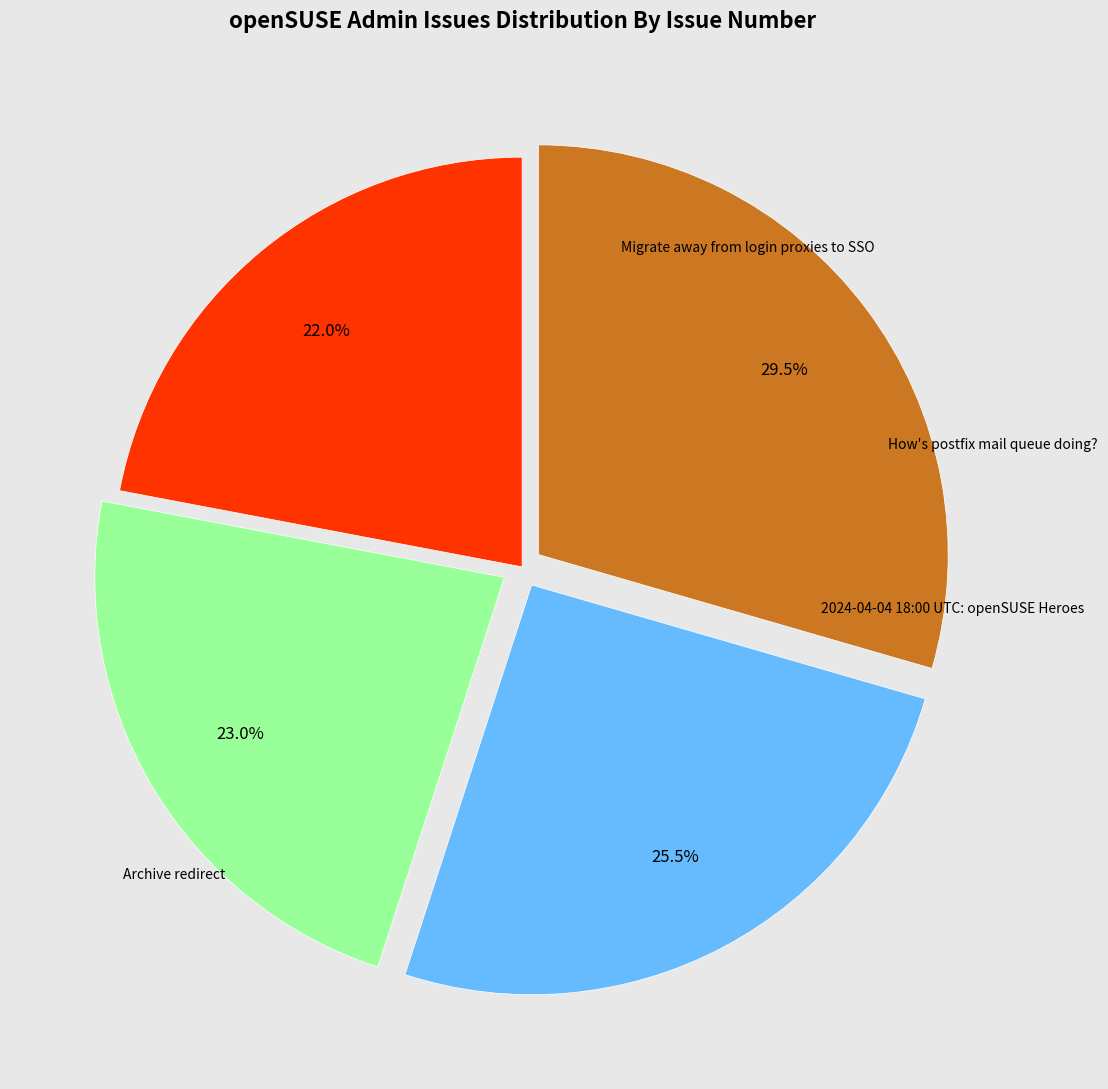

Is it true that 2024-04-04 18:00 UTC: openSUSE Heroes is 41% of the pie?

False